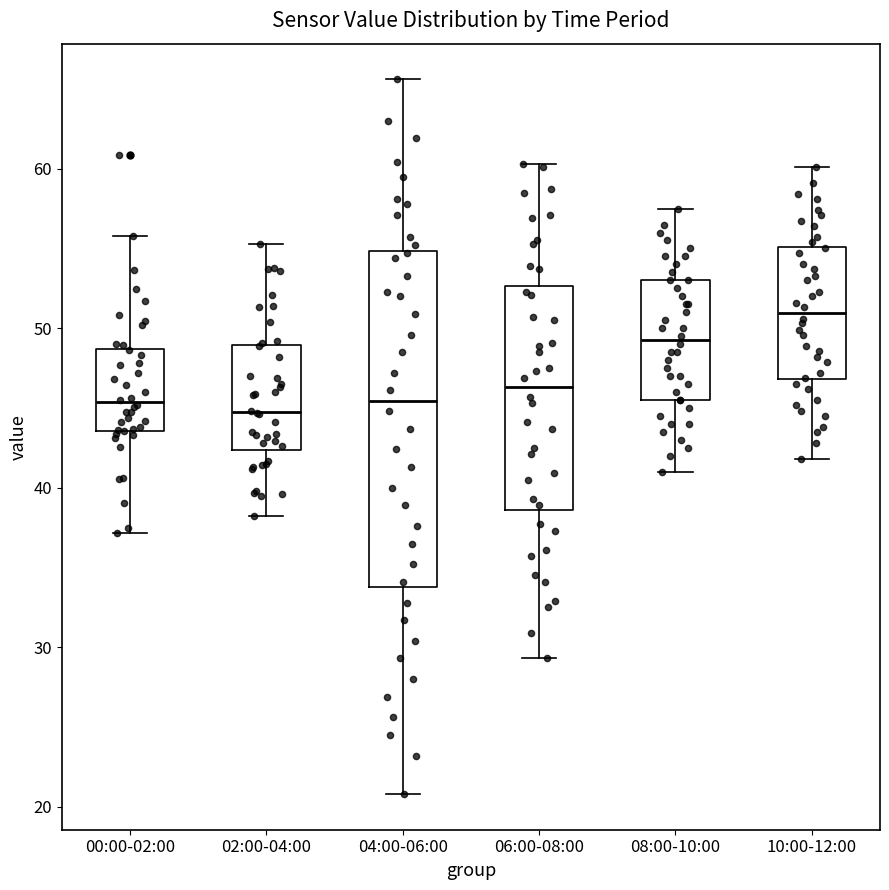

Comparing the boxes themselves (not the whiskers), which one is the tallest?

04:00-06:00